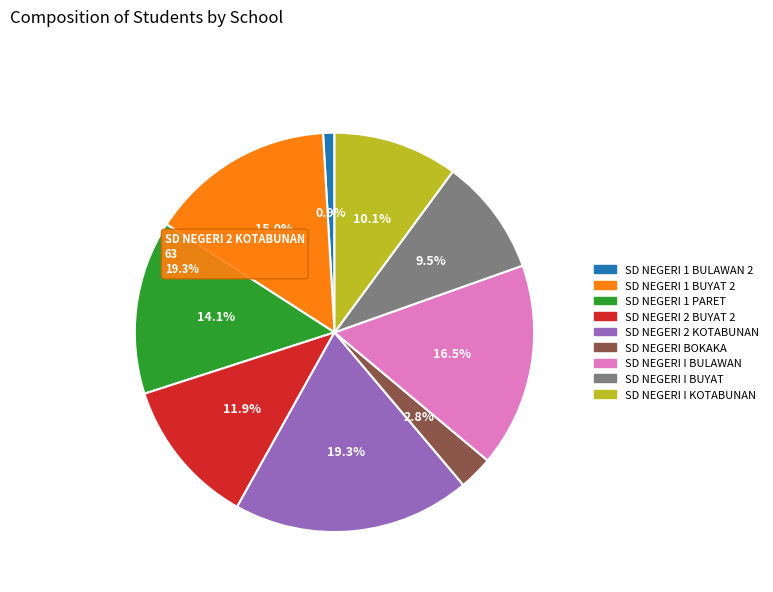

Is it true that SD NEGERI I KOTABUNAN is 10% of the pie?

True